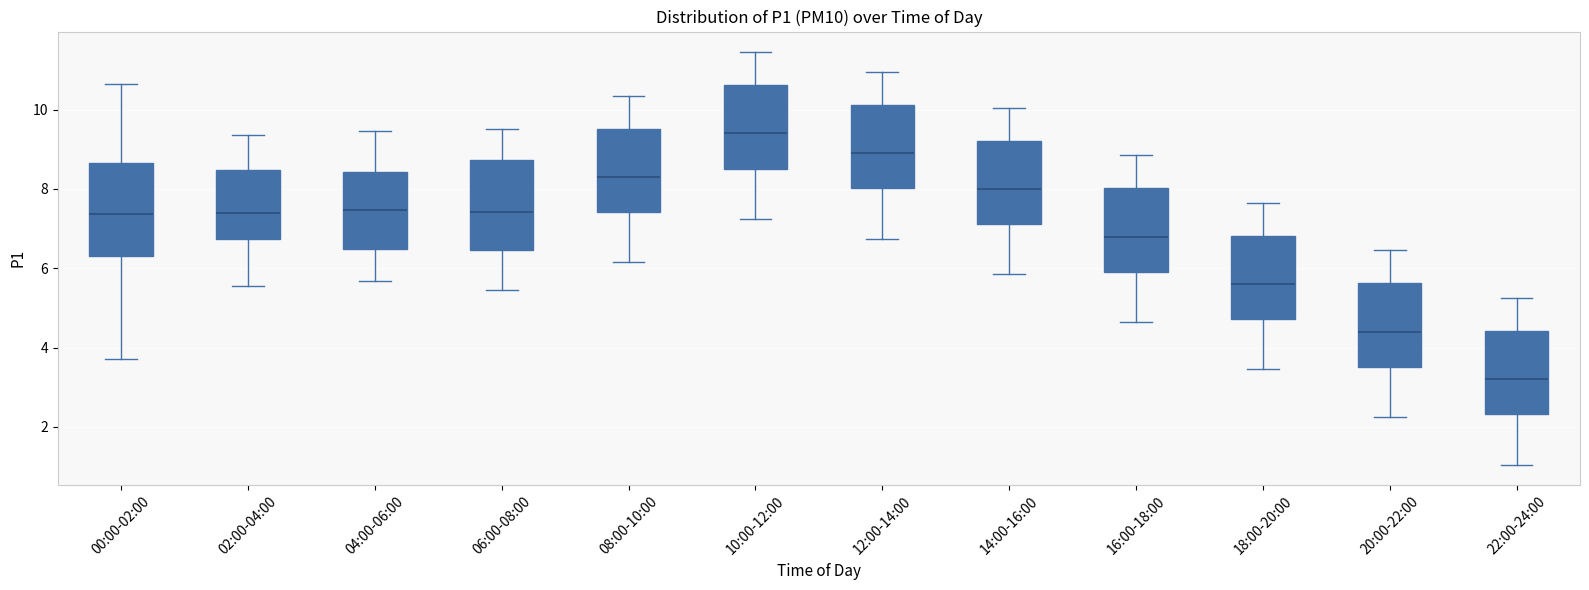

Reading left to right, read every box against the y-axis: the position of its median line, the range the box covers, and the ends of its whiskers. The values are not printed on the chart, so give them approximately, as read against the axis.

00:00-02:00: median 7.4, box 6.4 to 8.6, whiskers 3.8 to 10.6
02:00-04:00: median 7.4, box 6.8 to 8.4, whiskers 5.6 to 9.4
04:00-06:00: median 7.4, box 6.4 to 8.4, whiskers 5.6 to 9.4
06:00-08:00: median 7.4, box 6.4 to 8.8, whiskers 5.4 to 9.6
08:00-10:00: median 8.4, box 7.4 to 9.6, whiskers 6.2 to 10.4
10:00-12:00: median 9.4, box 8.6 to 10.6, whiskers 7.2 to 11.4
12:00-14:00: median 9.0, box 8.0 to 10.2, whiskers 6.8 to 11.0
14:00-16:00: median 8.0, box 7.2 to 9.2, whiskers 5.8 to 10.0
16:00-18:00: median 6.8, box 6.0 to 8.0, whiskers 4.6 to 8.8
18:00-20:00: median 5.6, box 4.8 to 6.8, whiskers 3.4 to 7.6
20:00-22:00: median 4.4, box 3.6 to 5.6, whiskers 2.2 to 6.4
22:00-24:00: median 3.2, box 2.4 to 4.4, whiskers 1.0 to 5.2